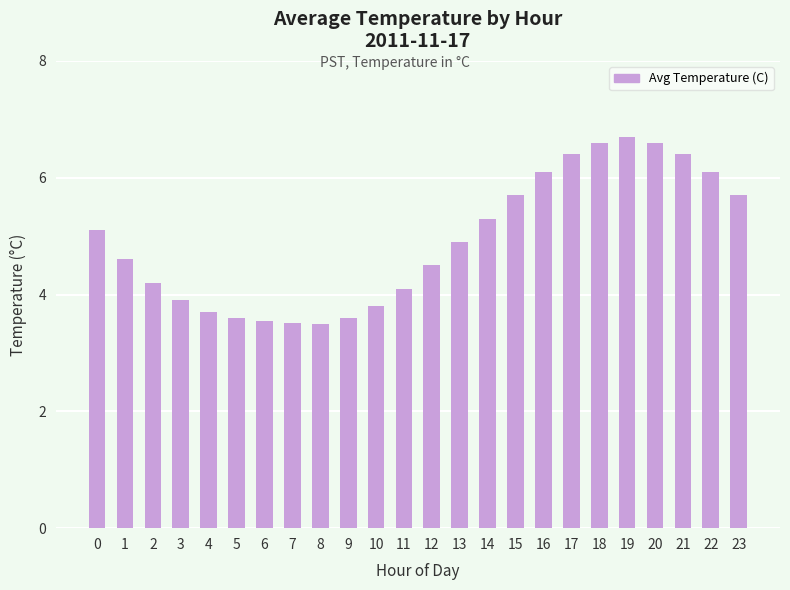

Does the chart contain any negative values?

No